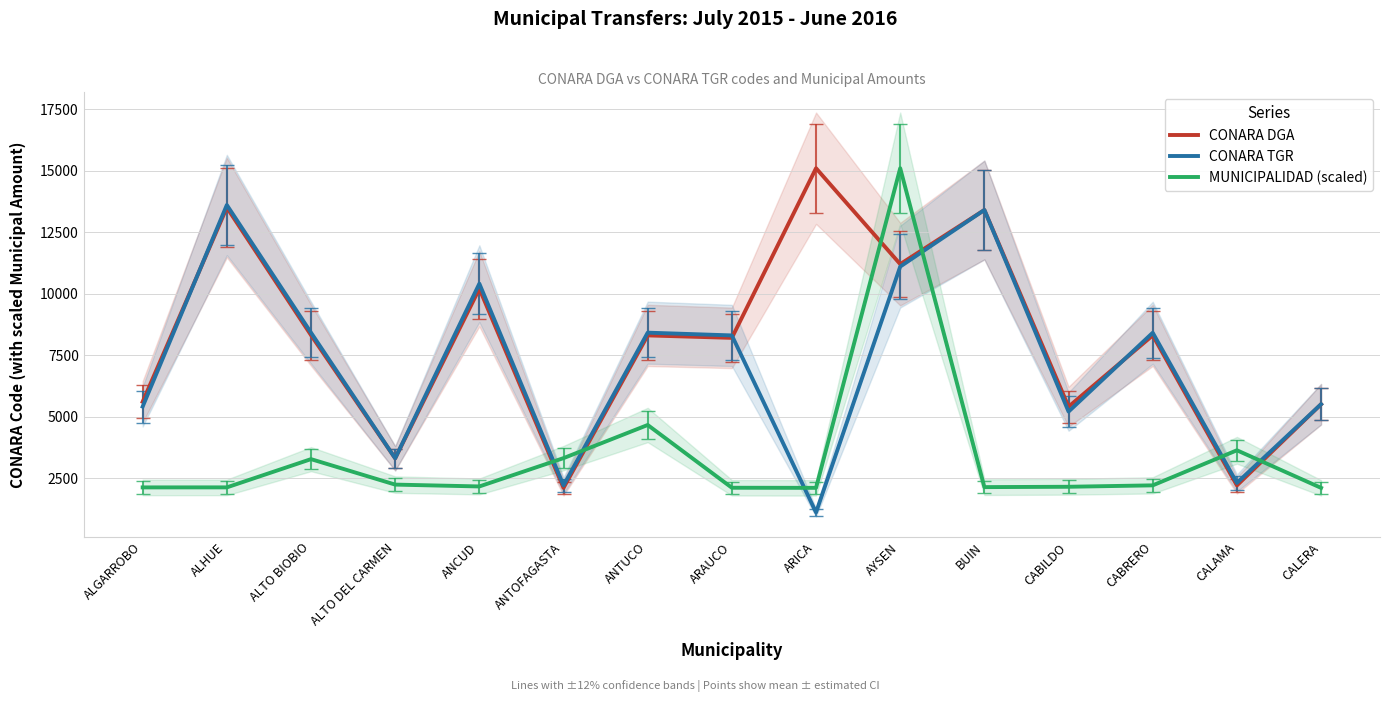

How many intersections are there between CONARA DGA and MUNICIPALIDAD (scaled)?

6